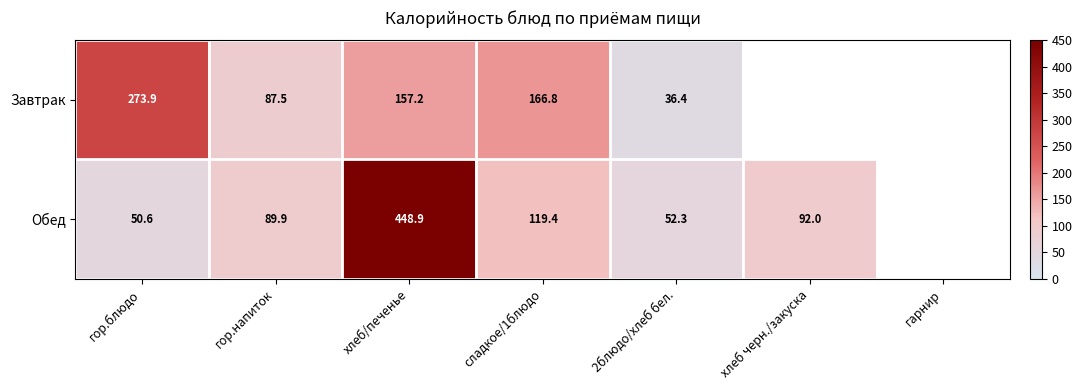

Is it true that Завтрак equals 166.8 at сладкое/1блюдо?

True